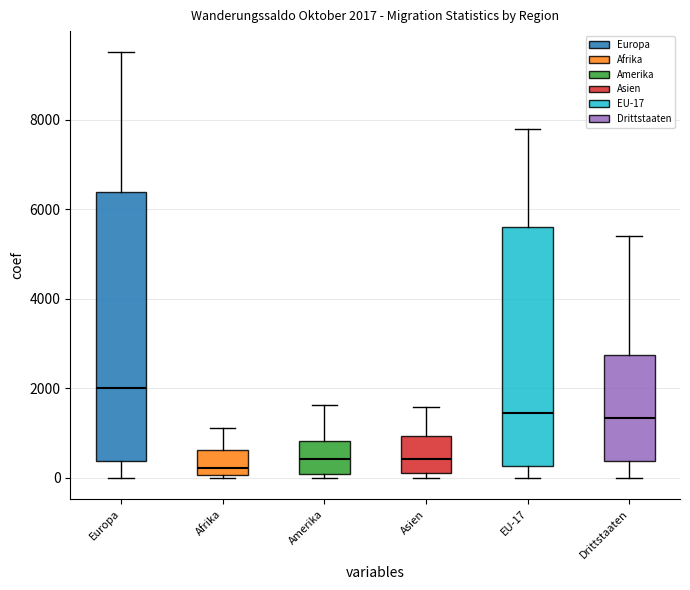

Which box's median line is the highest?

Europa